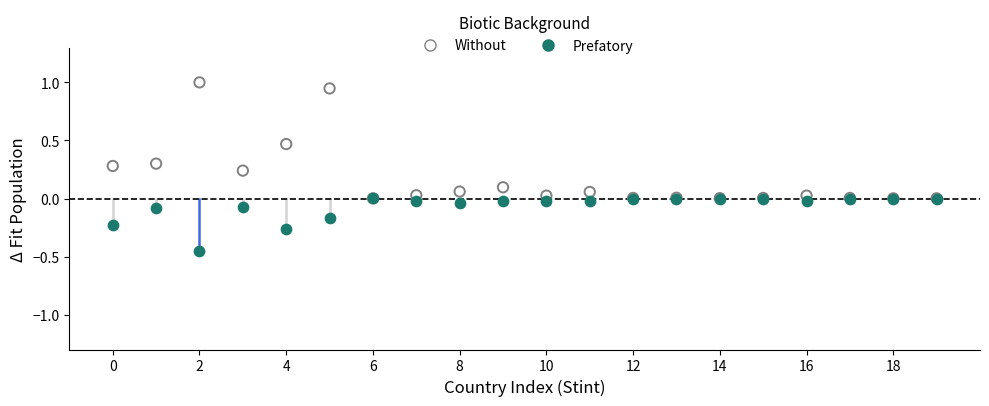

What are all the series names shown in the legend?

Without, Prefatory